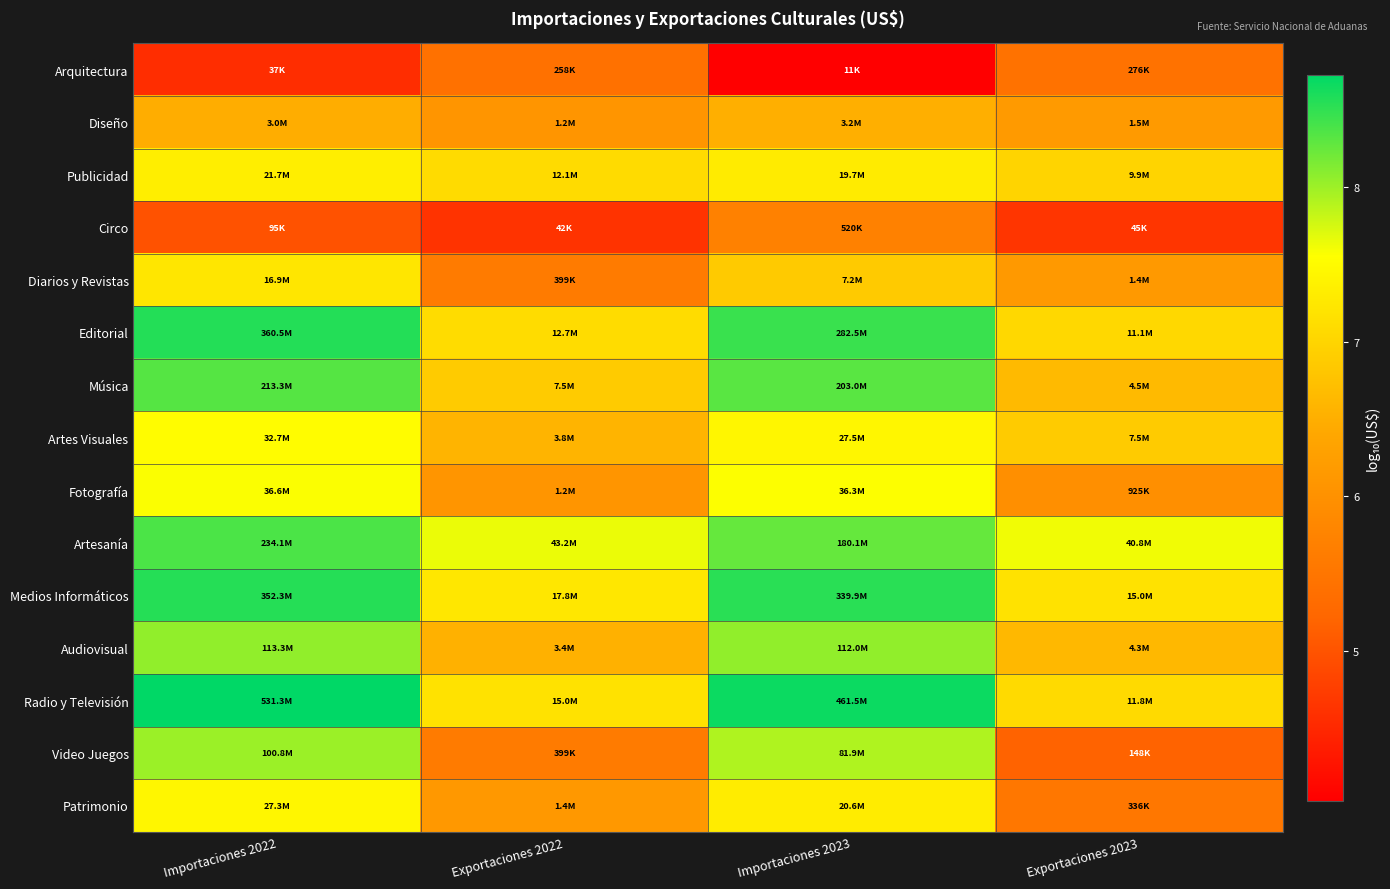

Which series has the largest range (max minus min)?

Video Juegos